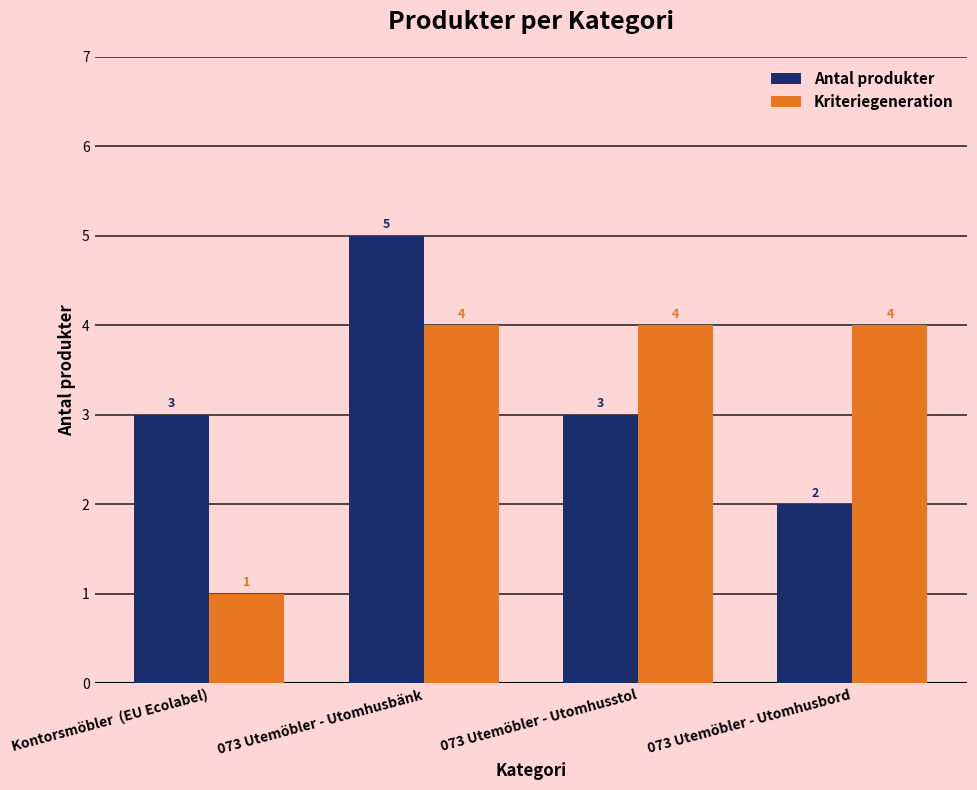

At how many categories does at least one series exceed 1?

4